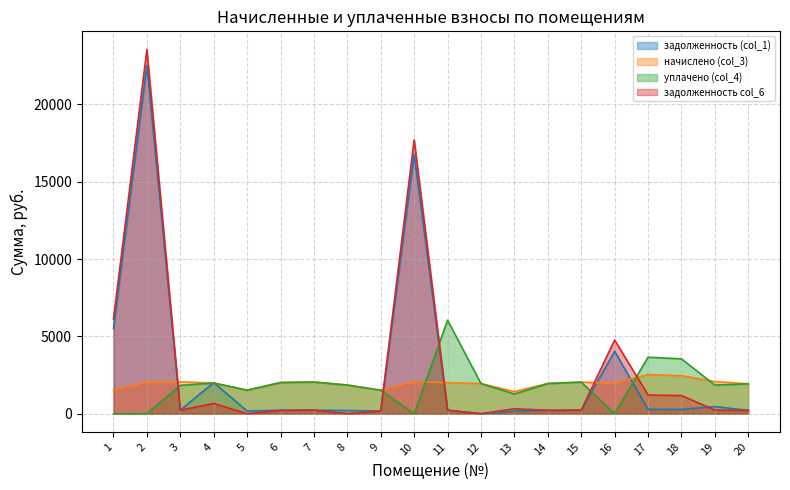

What is the total value across all series at 9?

3370.8